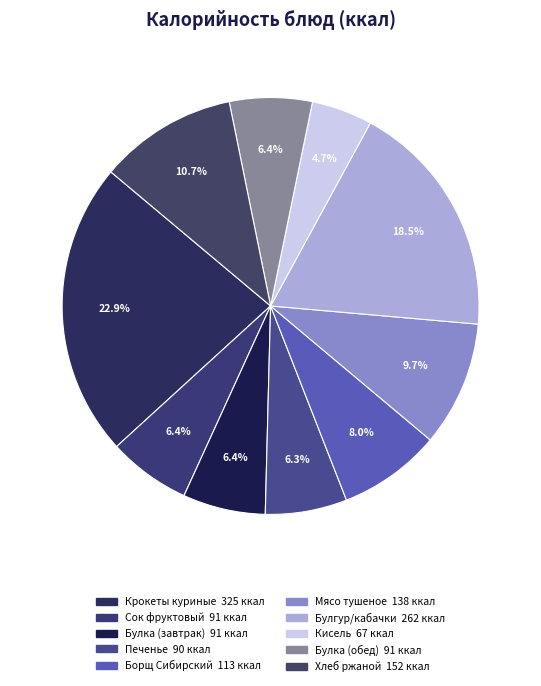

Count the number of slices in the pie.

10